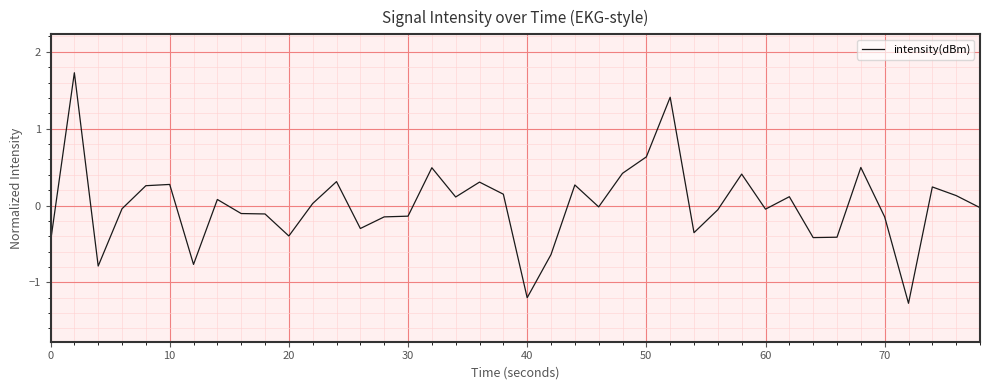

What is the difference between the maximum and minimum values?

3.0